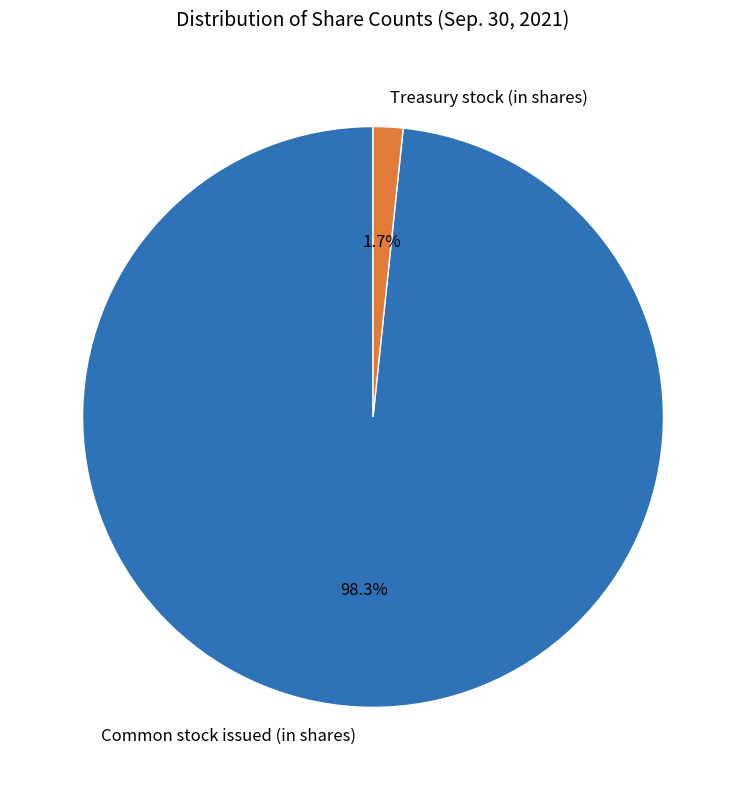

The Common stock issued (in shares) slice represents 98% of the pie. True or false?

True